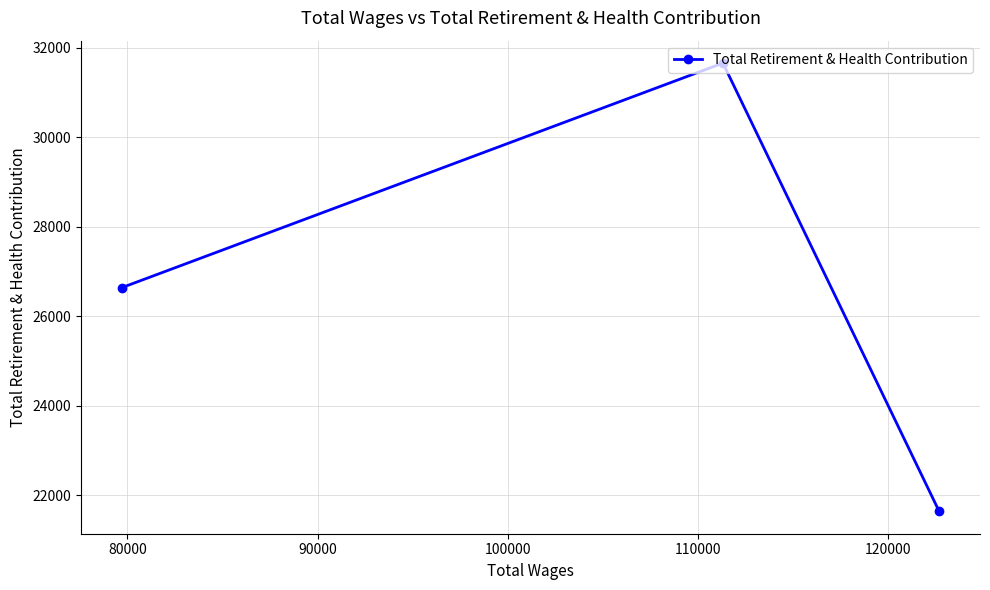

What is the smallest value displayed?

21638